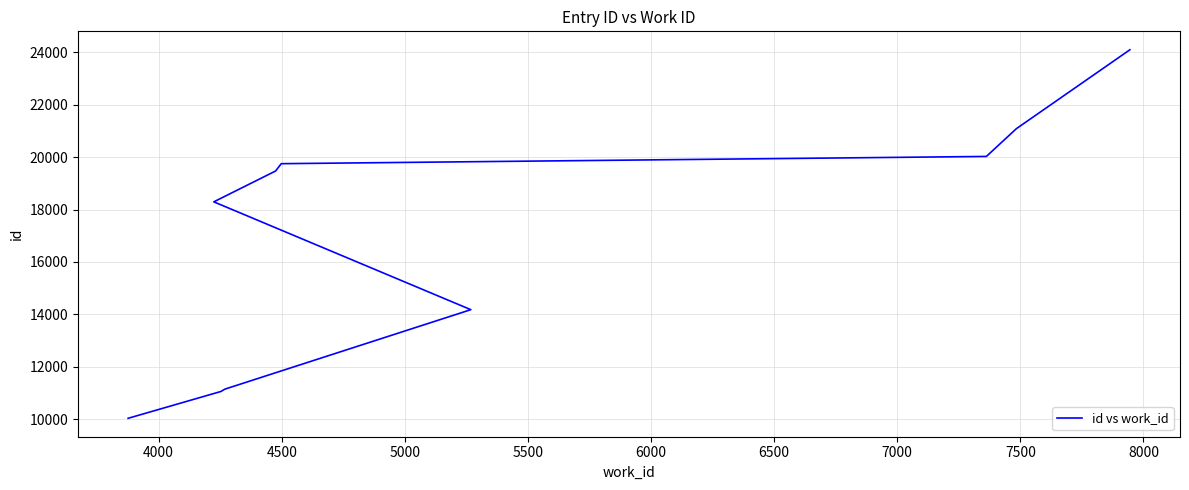

Between 8000 and 4500, which is larger?

8000